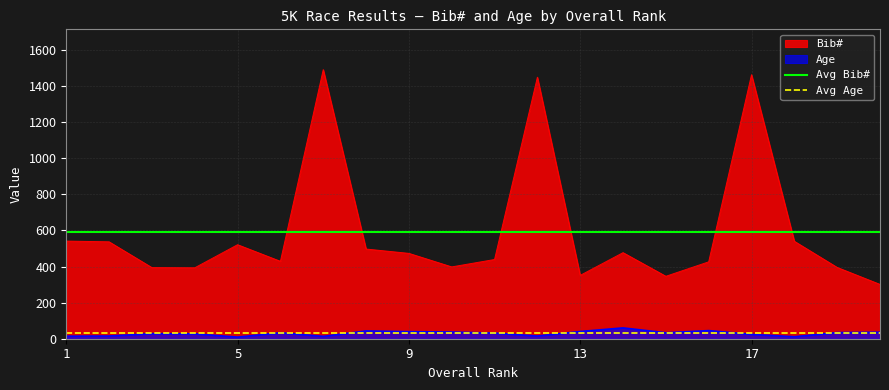

Which series has the widest spread of values?

Bib#